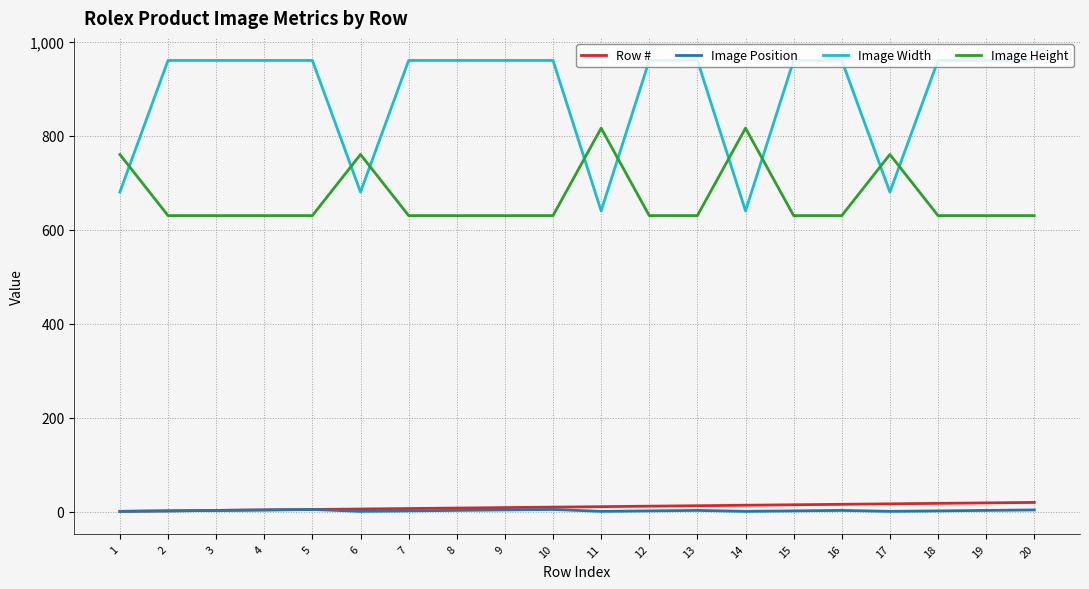

True or false: Image Width and Row # cross at least once.

False